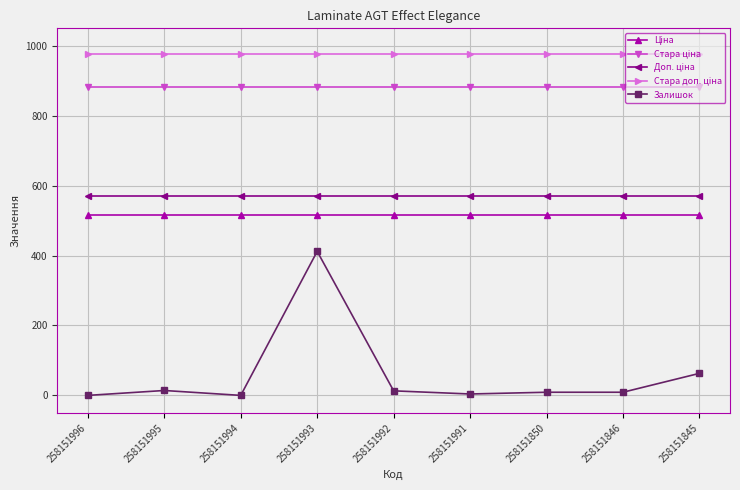

Where is Залишок nearest to the value 206?

258151845